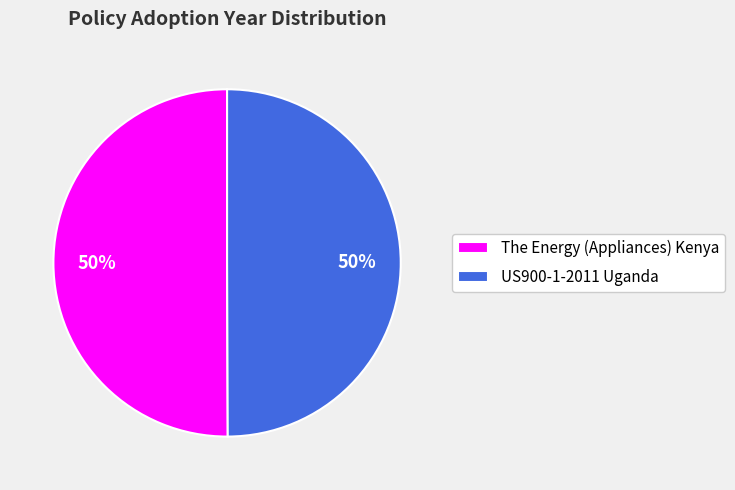

Approximately how many times larger is the value at The Energy (Appliances) Kenya compared to US900-1-2011 Uganda?

1.0